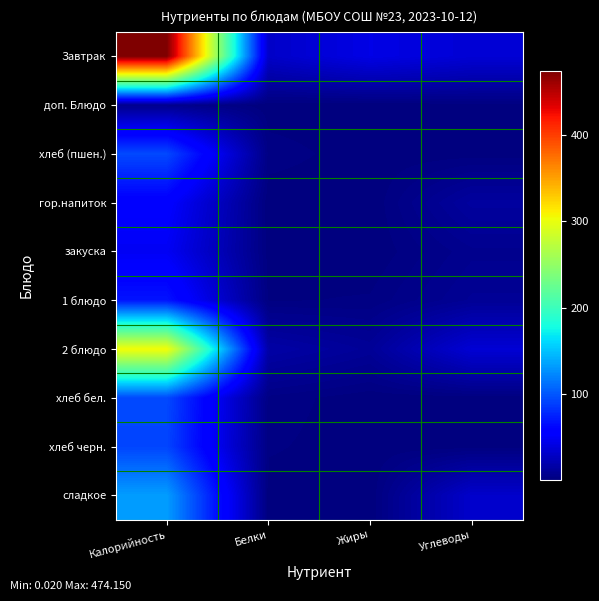

What is the greatest value displayed?

474.1